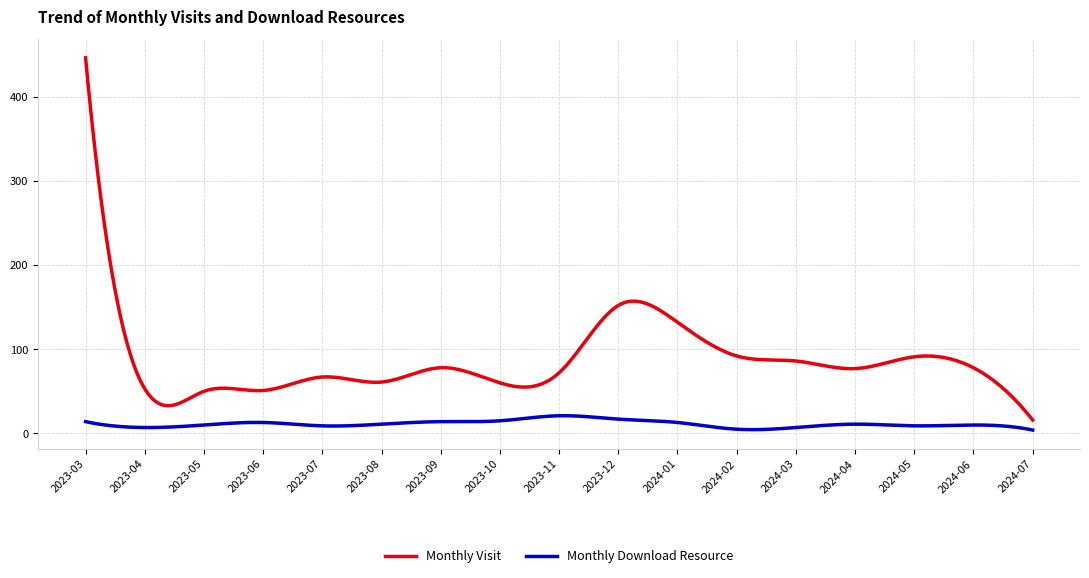

Which series has the largest range (max minus min)?

Monthly Visit